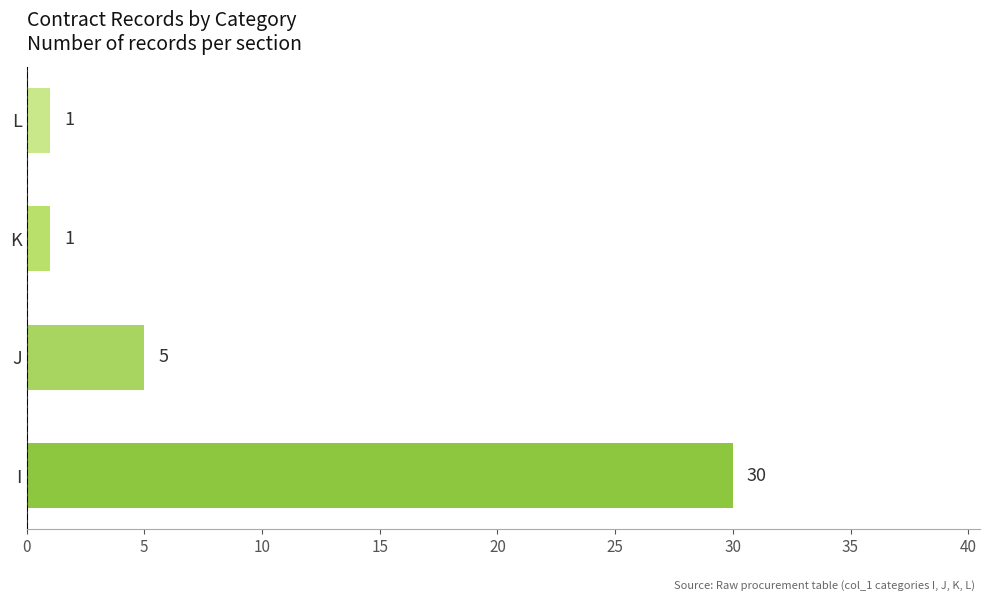

Are the bars horizontal?

Yes